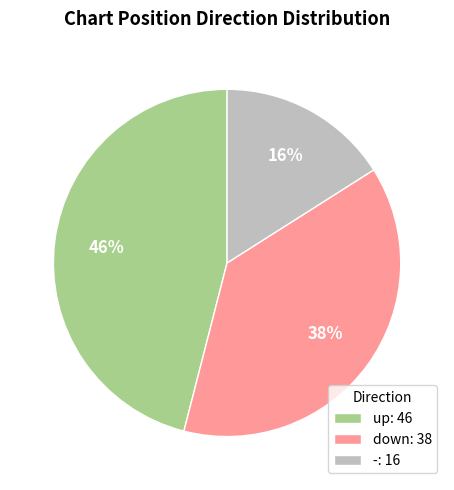

To the nearest percent, what is the combined percentage of up and down?

84%